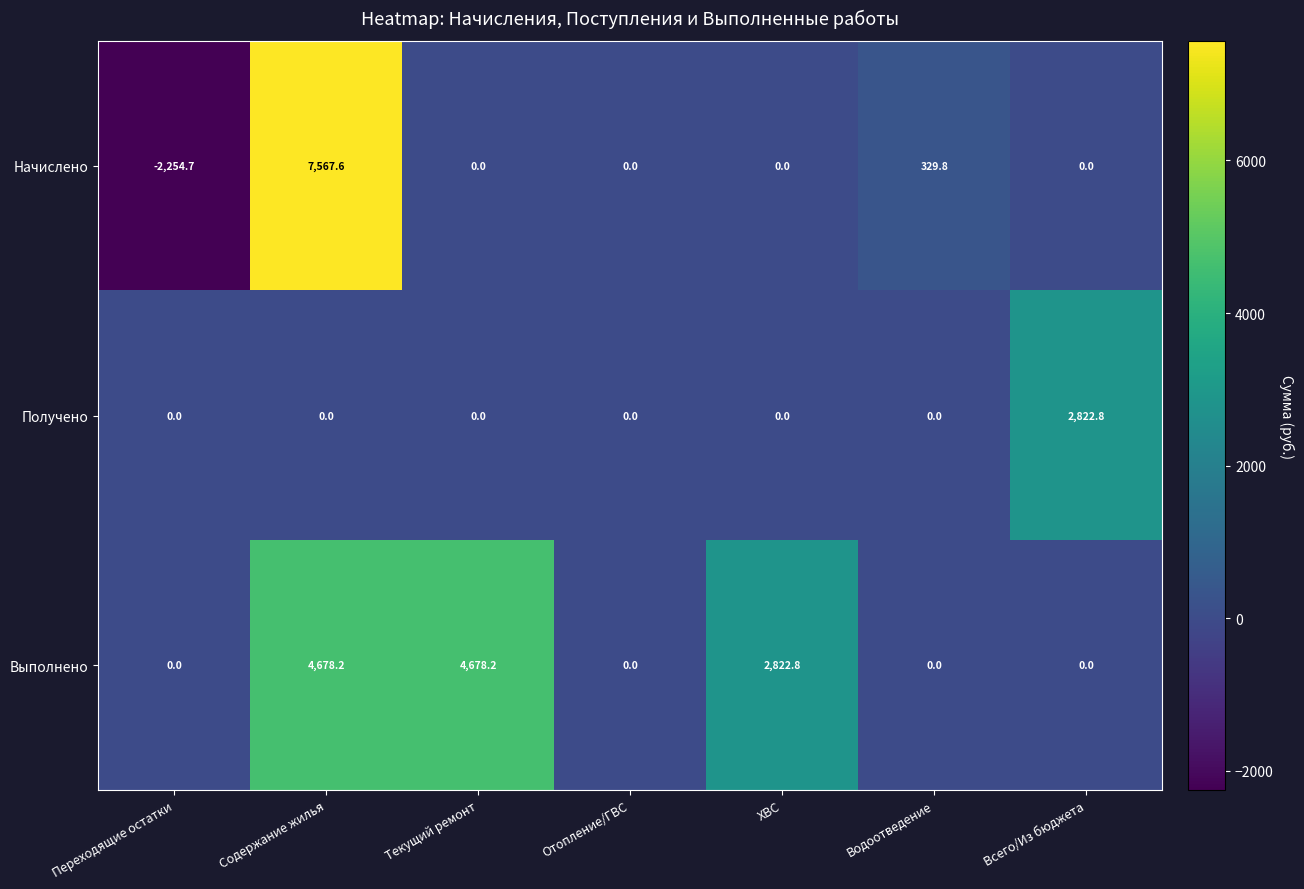

What is the greatest value displayed?

7567.6